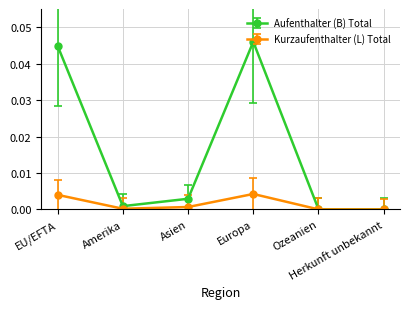

Is this an area chart (filled region under the line)?

No